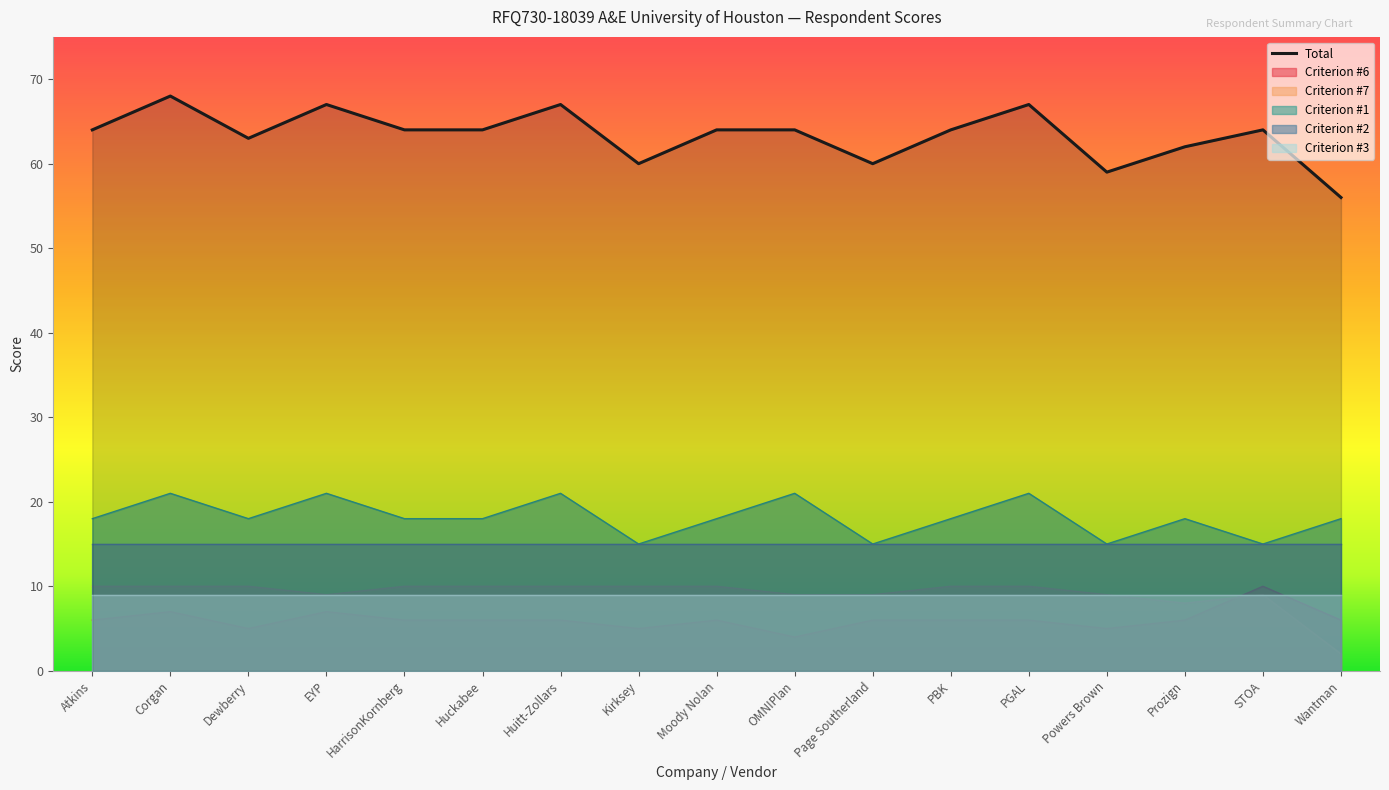

What is the value of the 16th point from the left?

64